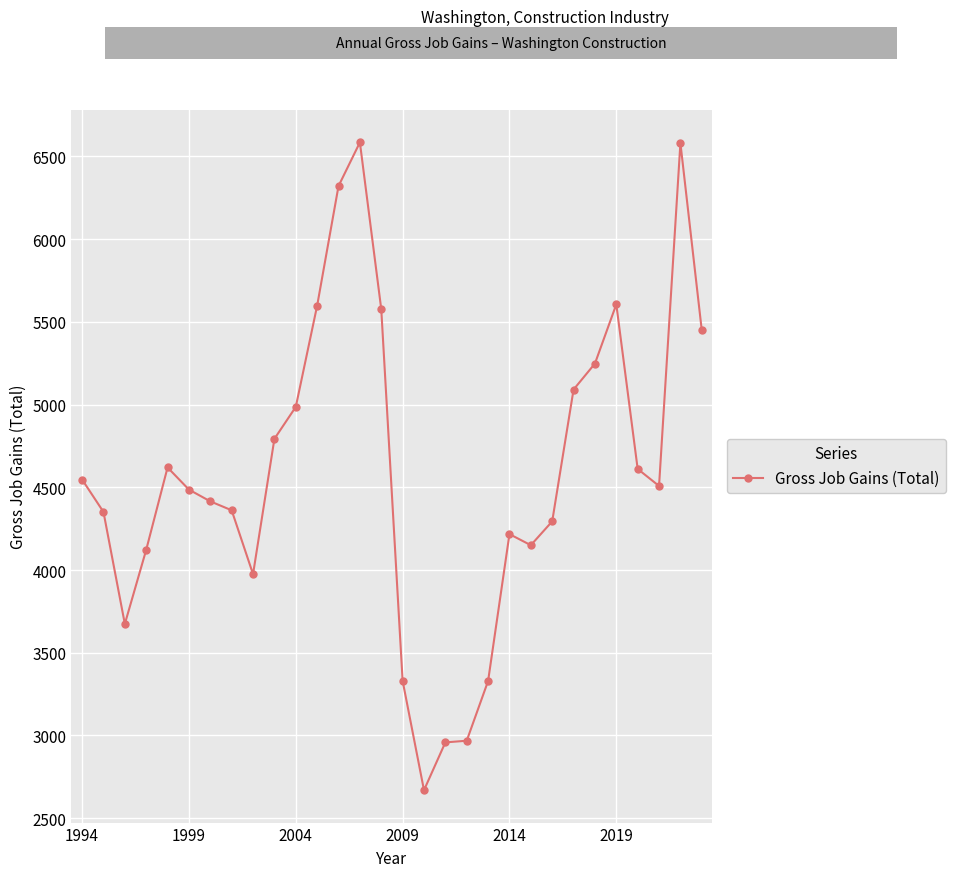

True or false: there are more than 0 points higher than both neighbors.

True